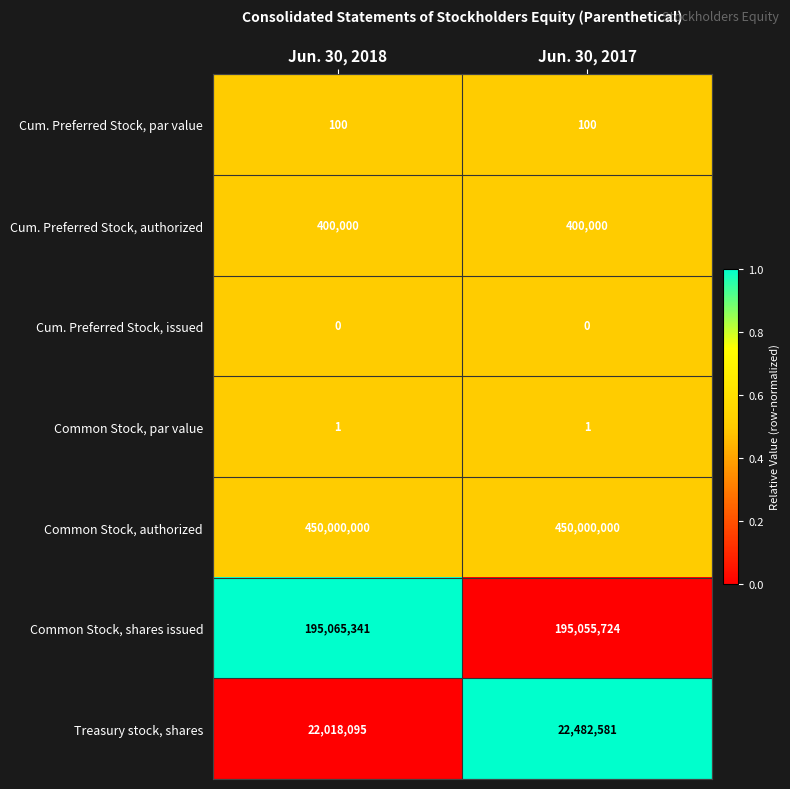

Read the Cum. Preferred Stock, authorized value at Jun. 30, 2017.

400000